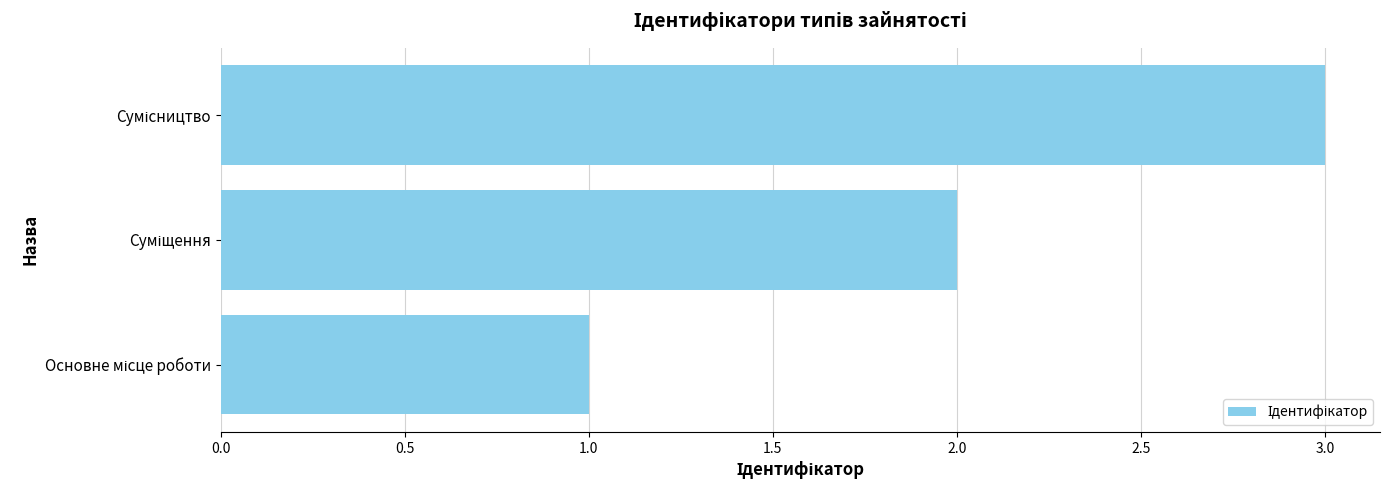

What is the sum of all values?

6